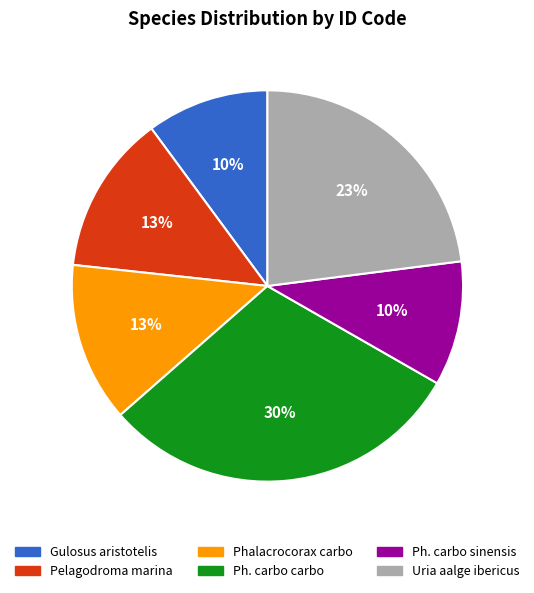

To the nearest percent, what is the average slice percentage?

17%